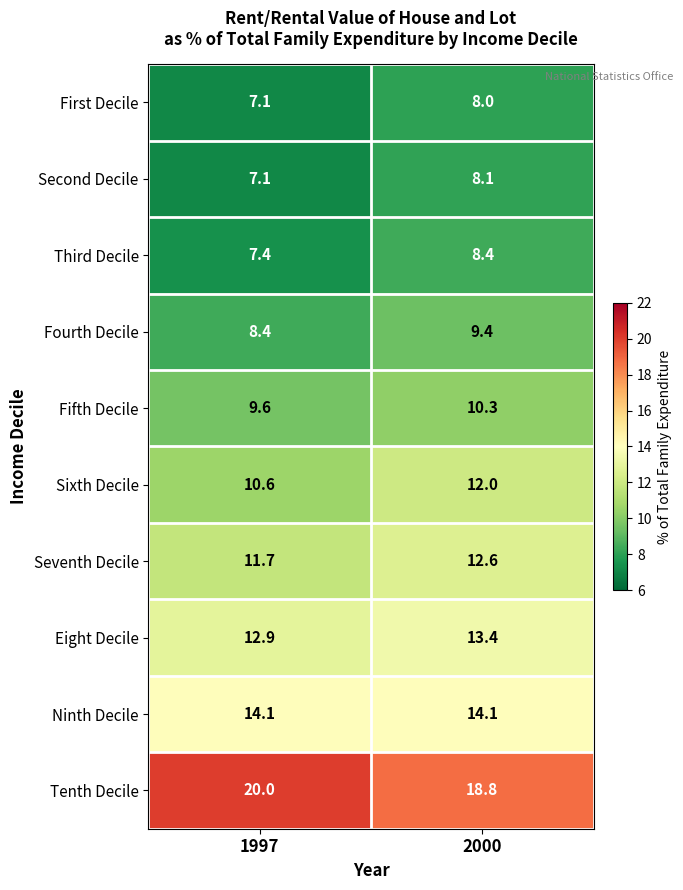

Reading right to left, transcribe all the data shown in this chart.

First Decile: 8.0	7.1
Second Decile: 8.1	7.1
Third Decile: 8.4	7.4
Fourth Decile: 9.4	8.4
Fifth Decile: 10.3	9.6
Sixth Decile: 12.0	10.6
Seventh Decile: 12.6	11.7
Eight Decile: 13.4	12.9
Ninth Decile: 14.1	14.1
Tenth Decile: 18.8	20.0